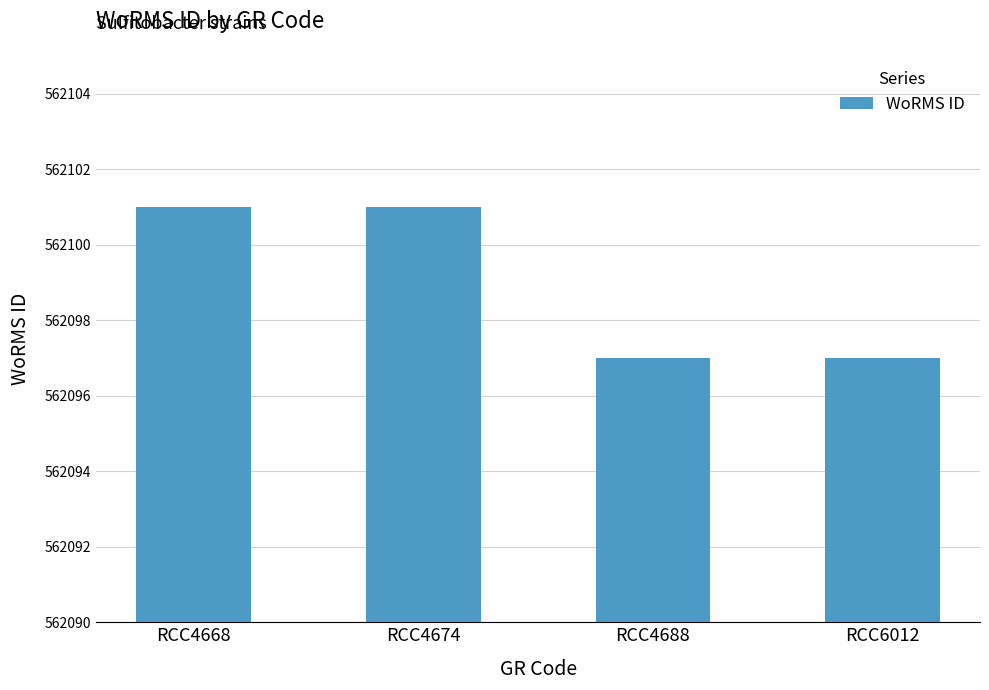

The value at RCC4674 is 322473. True or false?

False